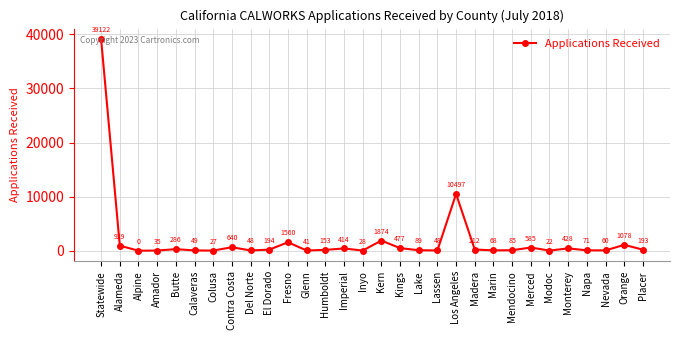

Approximately how many times larger is the value at Modoc compared to Nevada?

0.4